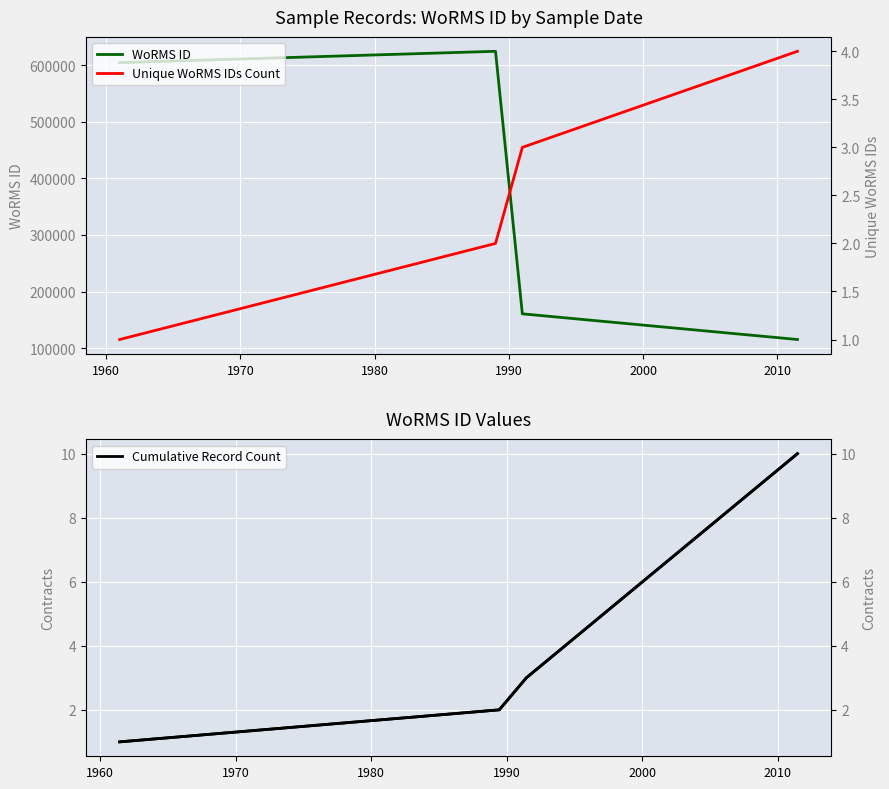

Where is the data nearest to the value 370040?

1991-01-01